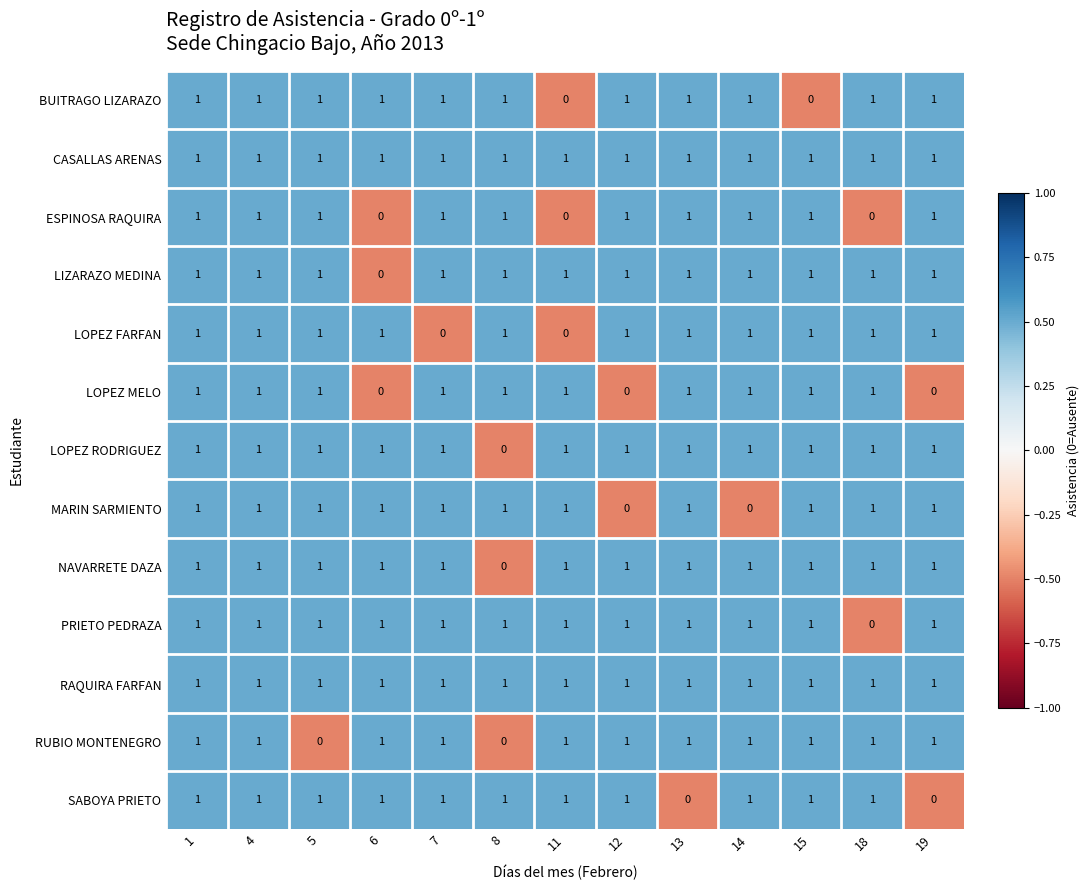

The RUBIO MONTENEGRO series shows 1 at 6. True or false?

True